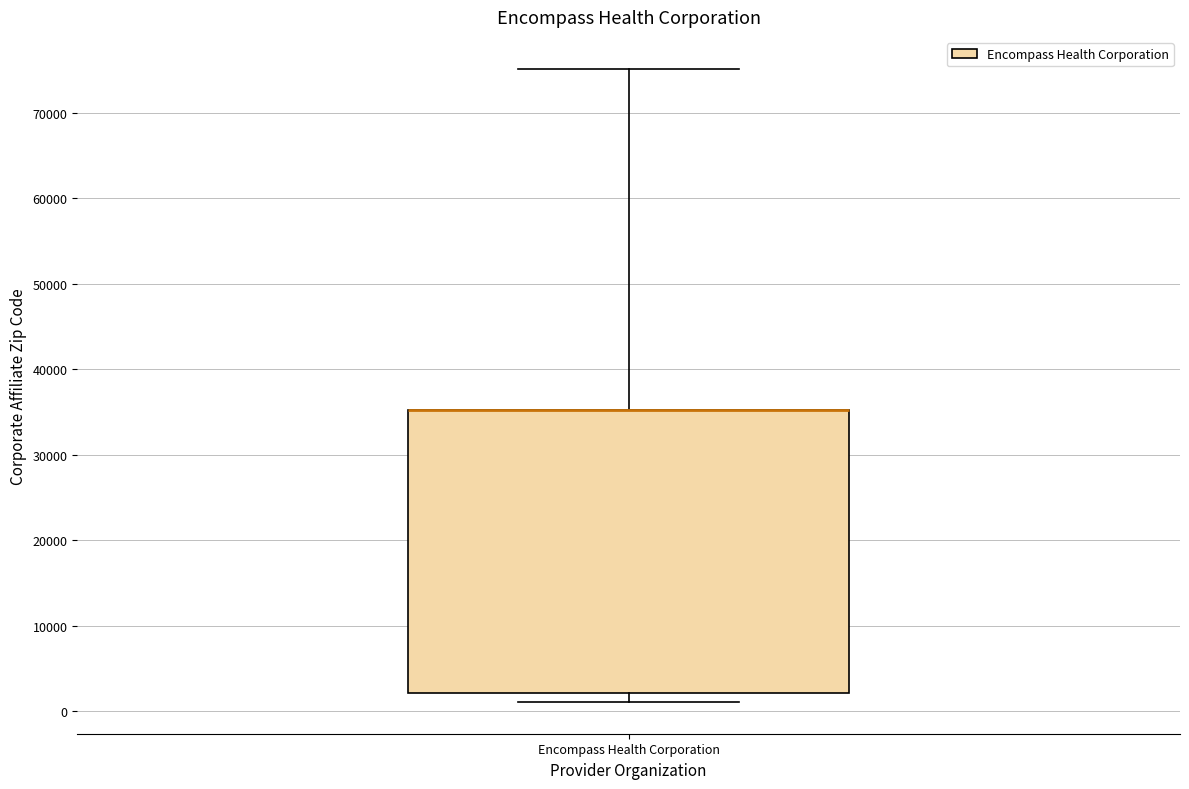

Read this box plot against the y-axis: the position of the median line, the range covered by the box, and the ends of both whiskers. The values are not printed on the chart, so give them approximately, as read against the axis.

median 35000 (drawn on the box's upper edge), box 2000 to 35000, whiskers 1000 to 75000